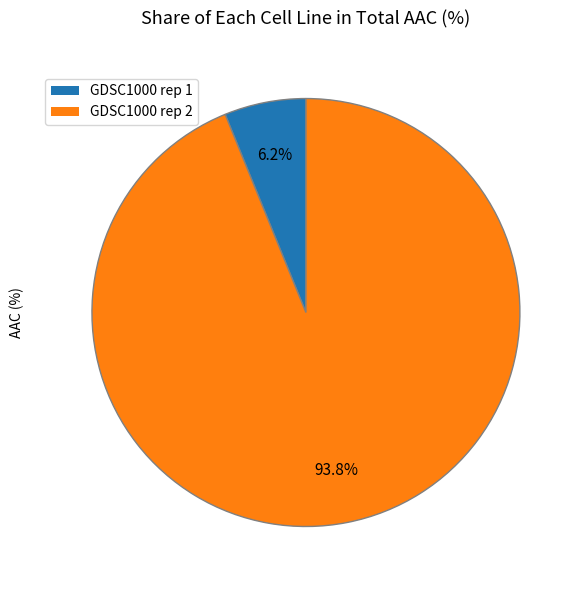

Which has a higher value, GDSC1000 rep 1 or GDSC1000 rep 2?

GDSC1000 rep 2